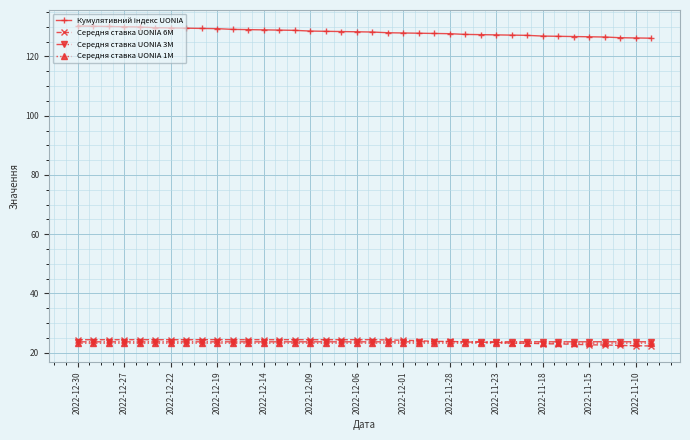

What is the value of the Середня ставка UONIA 3M point at the 1st from the left?

23.7